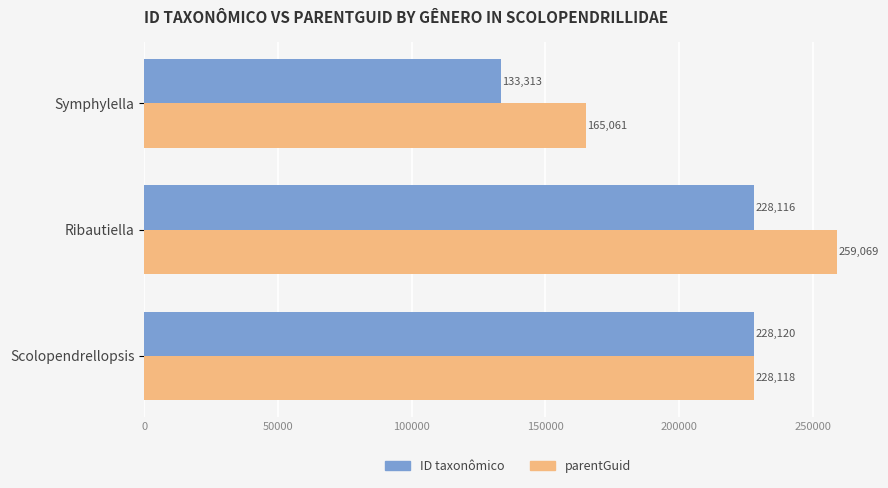

At how many categories does at least one series exceed 149614?

3